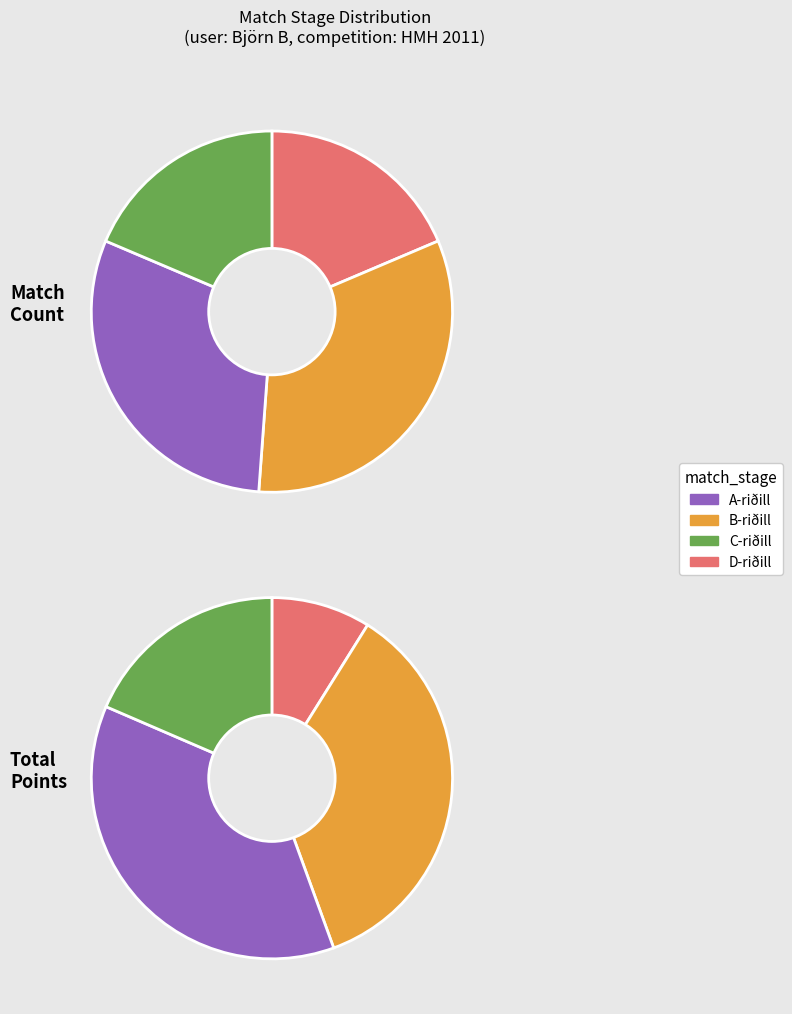

Is there any slice that represents more than half of the pie?

No